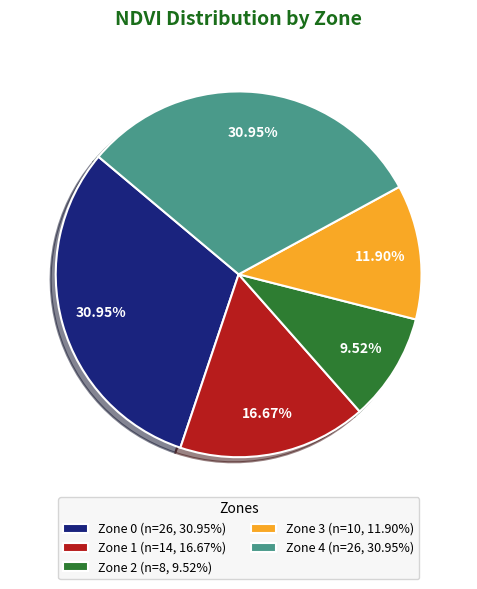

What percentage is the Zone 1 slice, to the nearest percent?

17%